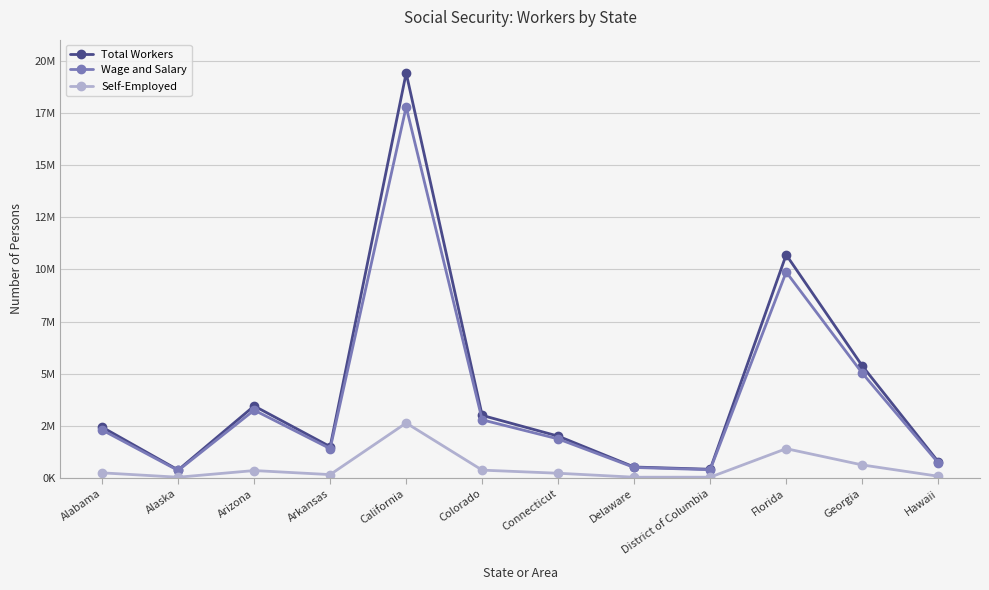

Reading left to right, what are all the values shown in this chart?

Total Workers: 2440870	389408	3456073	1506820	19402556	3005504	2011367	532299	425212	10697618	5380903	788816
Wage and Salary: 2304144	365671	3255929	1412165	17781618	2792487	1877443	510184	403024	9869639	5031825	733689
Self-Employed: 253302	43810	362986	168938	2640604	383158	234076	44336	45912	1411075	632467	91088